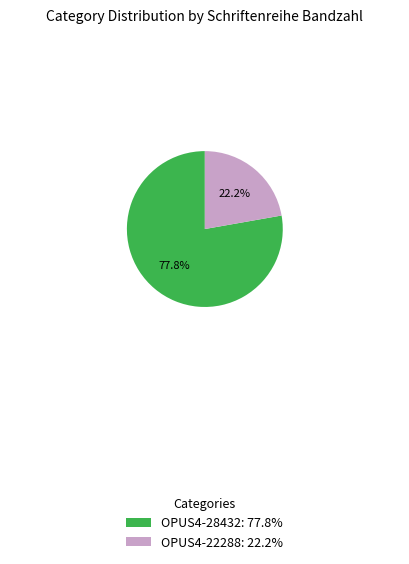

How many segments does this pie chart have?

2